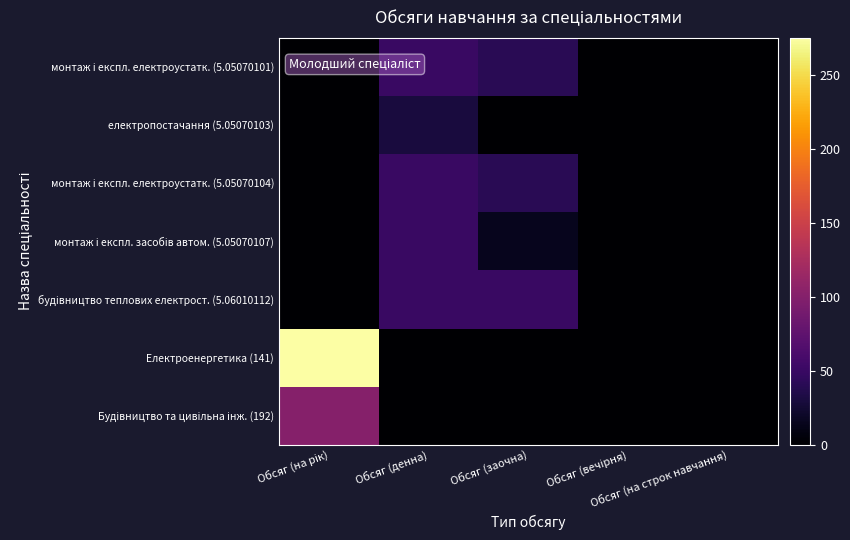

Which series has the largest total across all categories?

Електроенергетика (141)